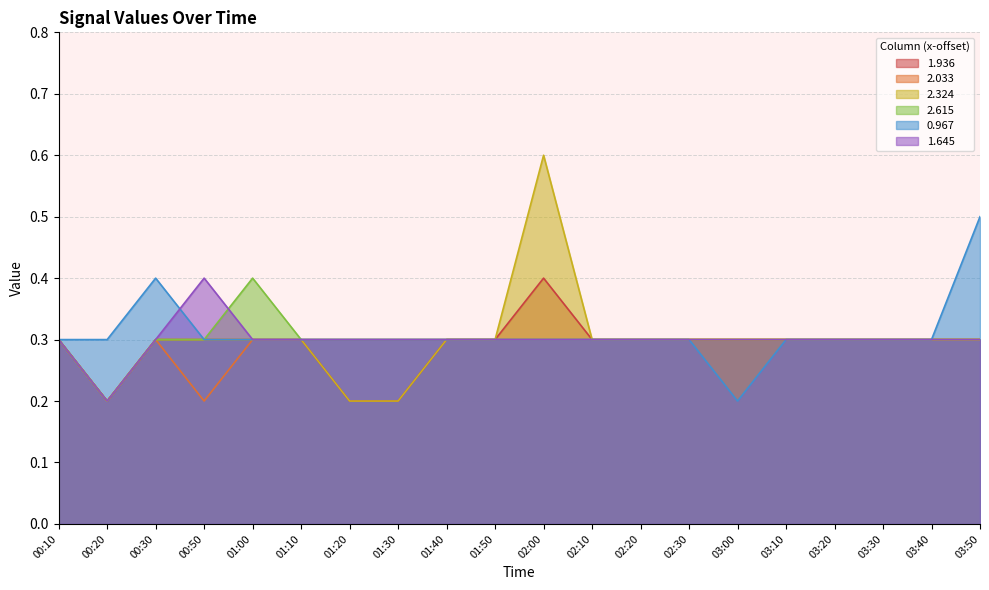

Is it true that 1.936 equals 0.3 at 01:40?

True